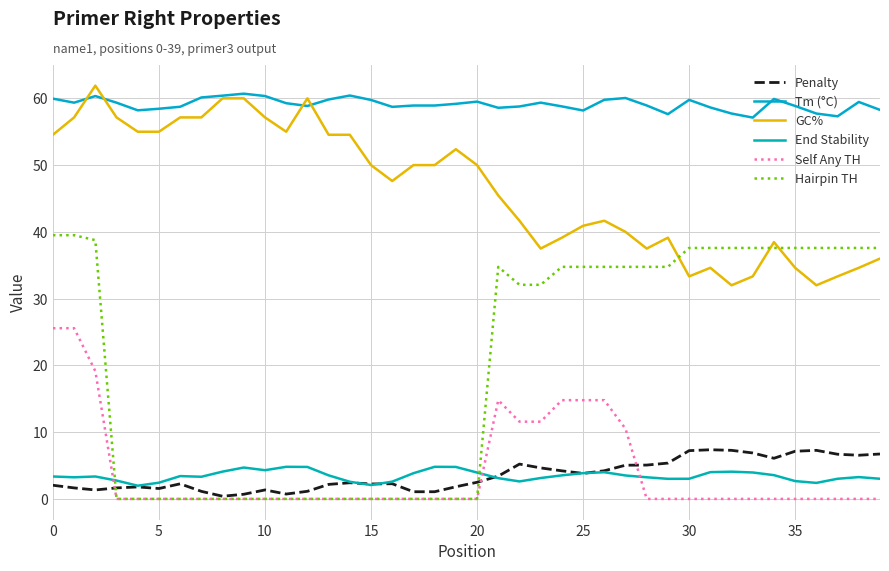

What are all the series names shown in the legend?

Penalty, Tm (°C), GC%, End Stability, Self Any TH, Hairpin TH